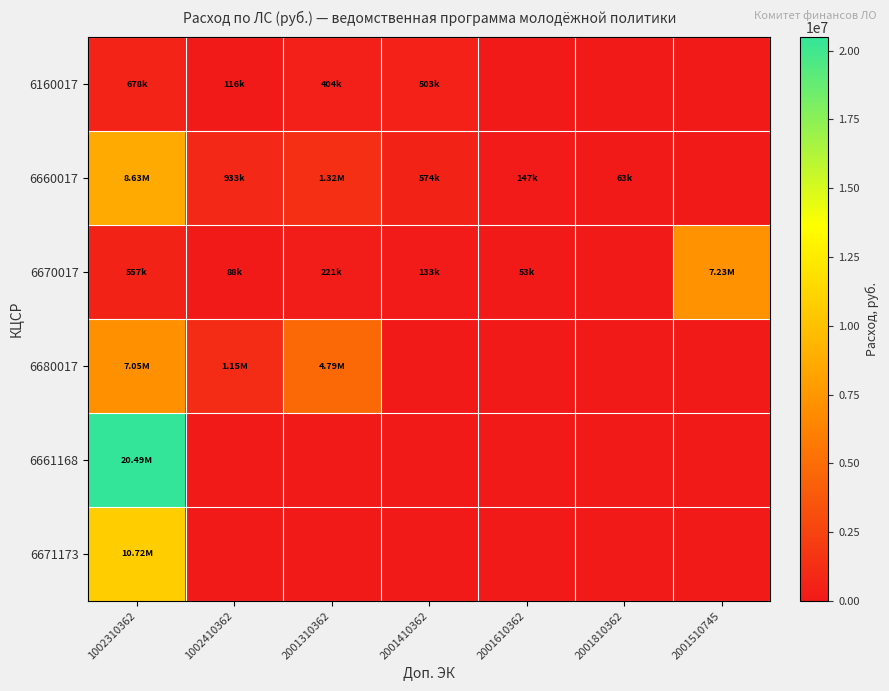

List the series in order of their peak value, lowest first.

6160017, 6680017, 6670017, 6660017, 6671173, 6661168